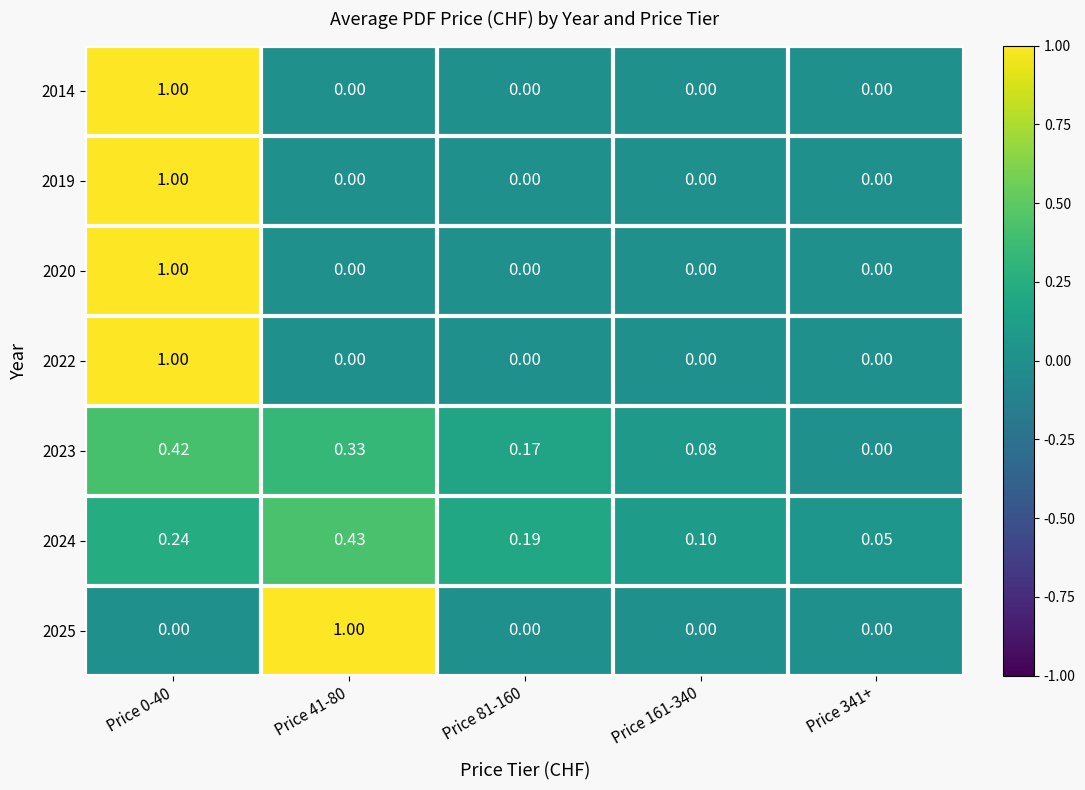

Is the value of 2024 at Price 161-340 greater than the value of 2019 at Price 161-340?

Yes